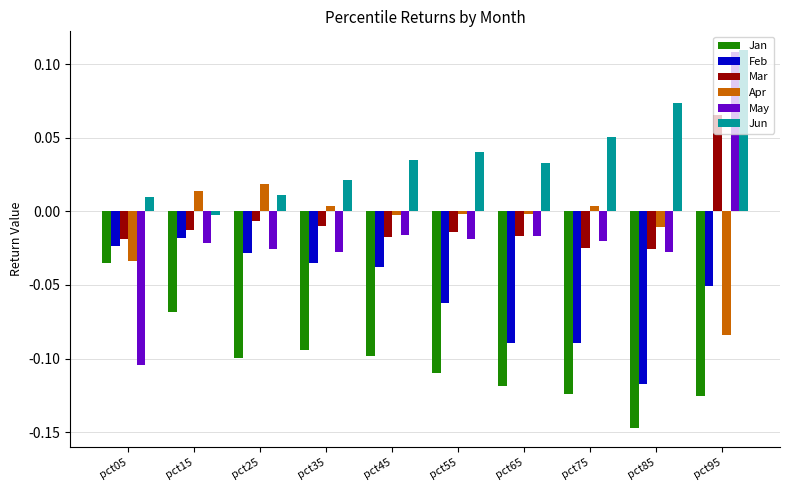

Which series has the widest spread of values?

May